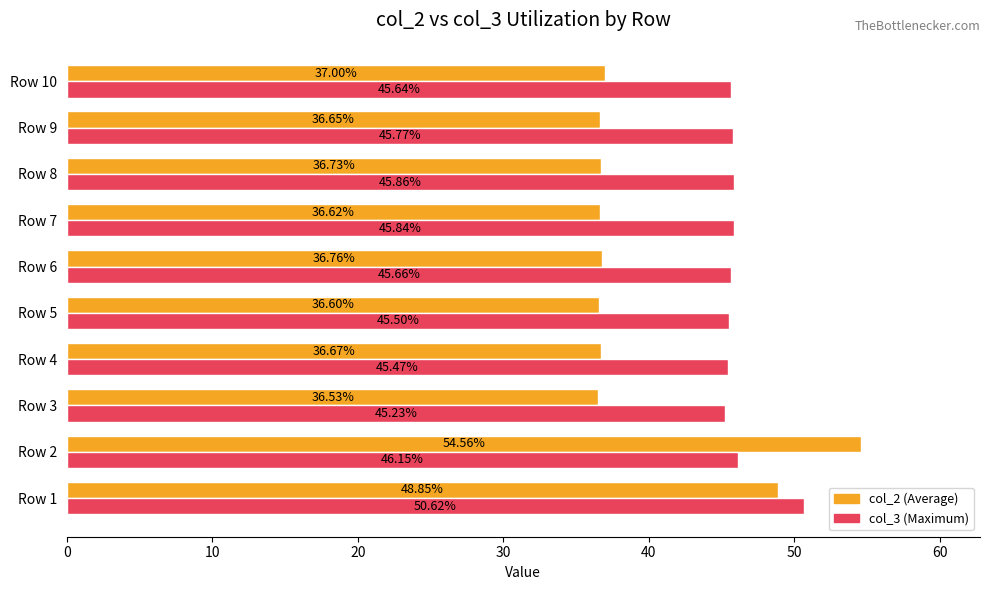

Which series changed the most between Row 2 and Row 8?

col_2 (Average)